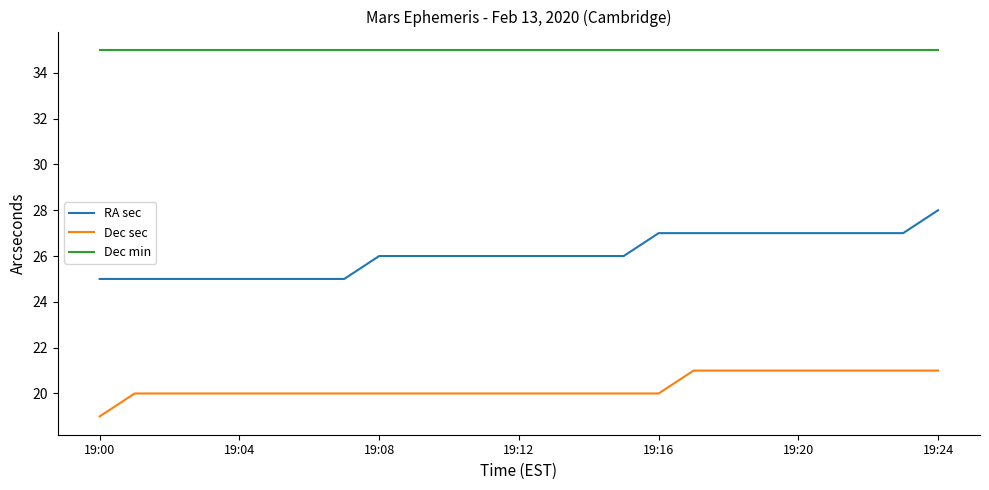

What is the maximum value shown in the chart?

35